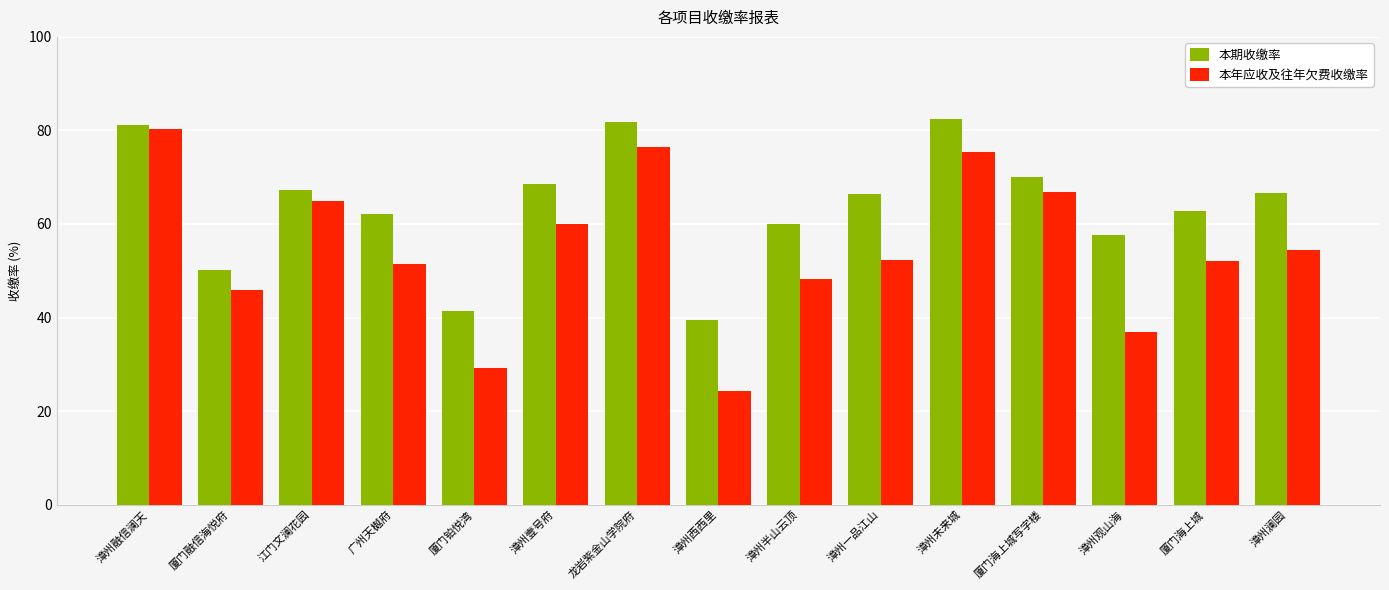

What are all the series names shown in the legend?

本期收缴率, 本年应收及往年欠费收缴率